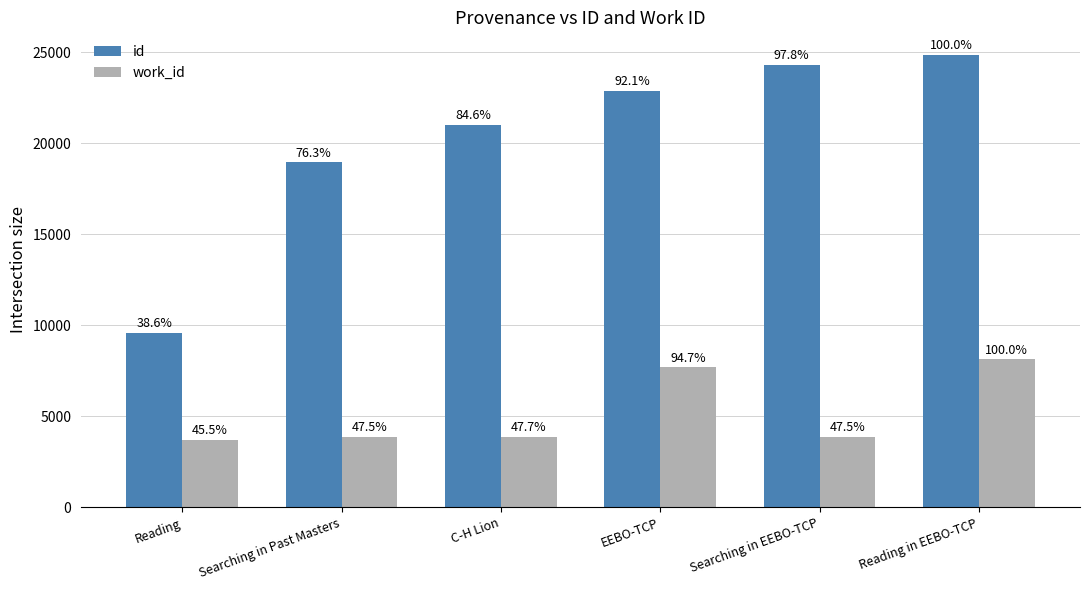

What is the value of the work_id bar at the 5th from the left?

3866